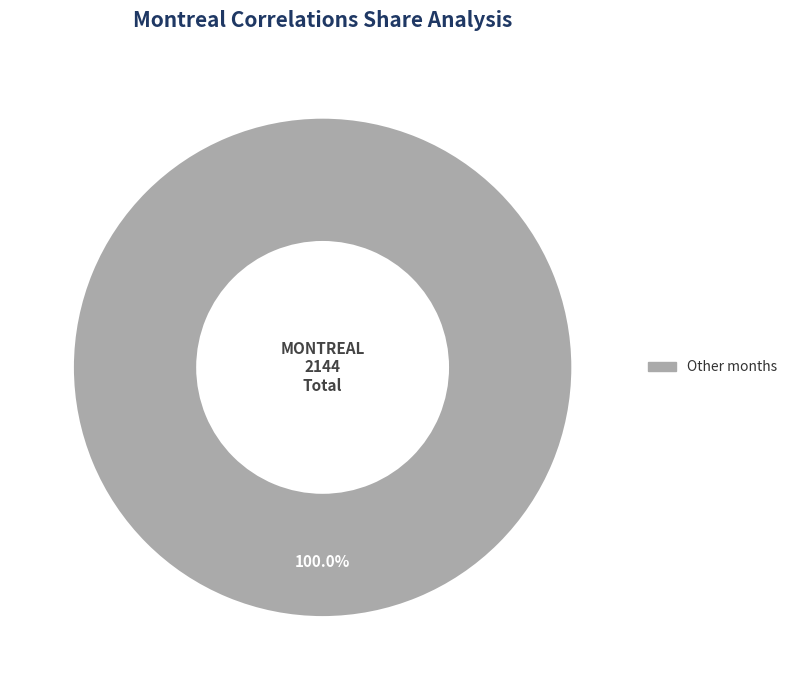

Is there a majority slice in this chart?

Yes